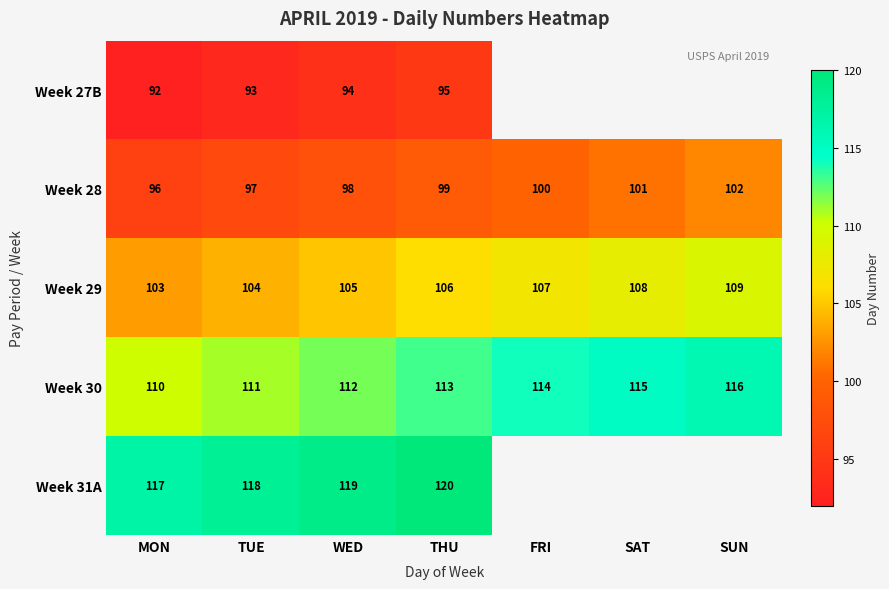

The value of Week 28 at WED is 162. True or false?

False